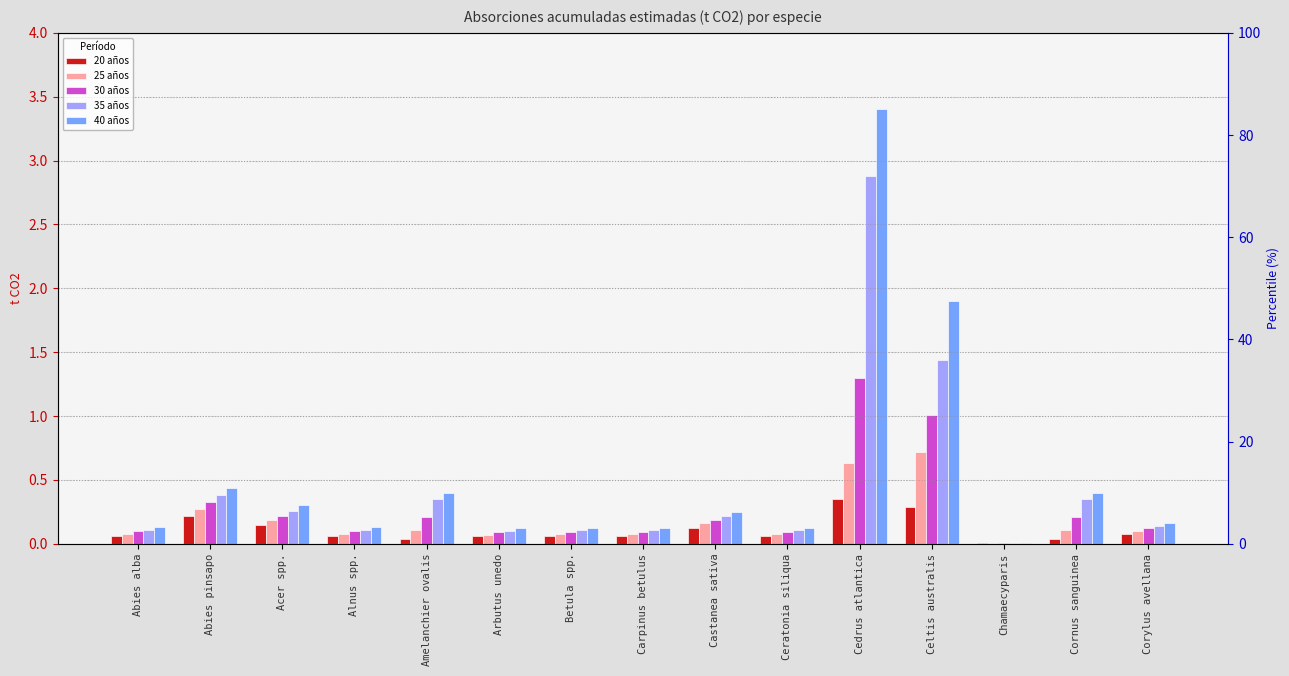

Is it true that 35 años equals 0.0 at Chamaecyparis?

False